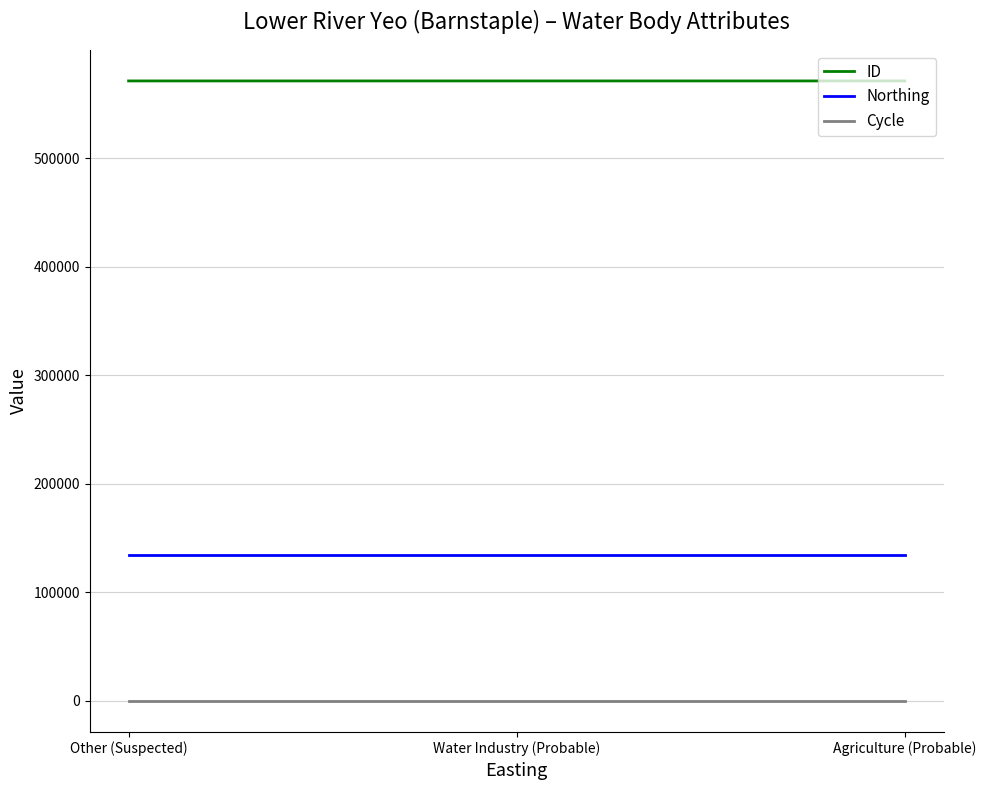

Is the value of Cycle at Water Industry (Probable) greater than the value of ID at Water Industry (Probable)?

No